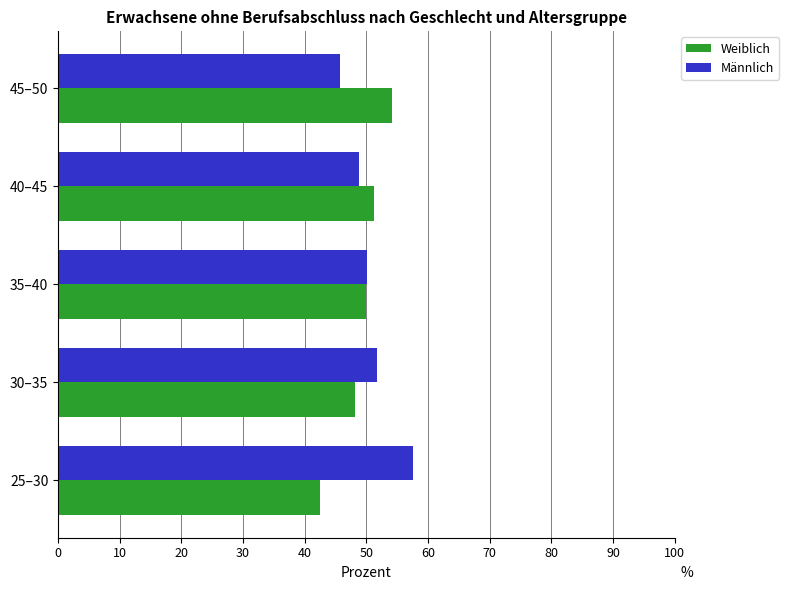

Is it true that Weiblich equals 49.9 at 35–40?

True